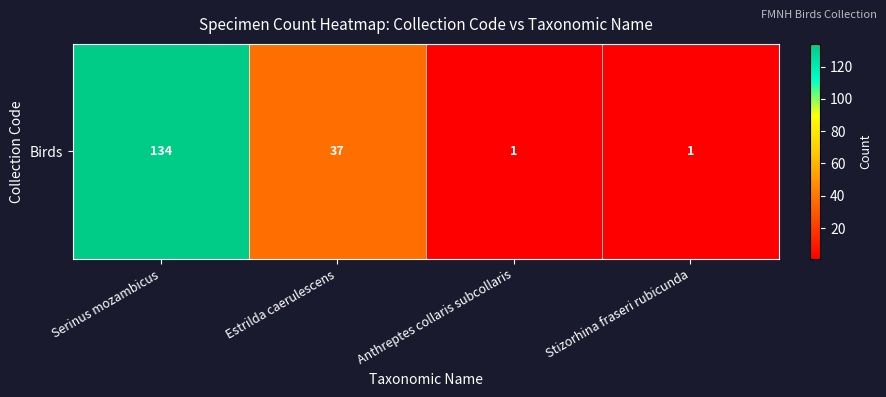

Is it true that the value at Serinus mozambicus is 181?

False